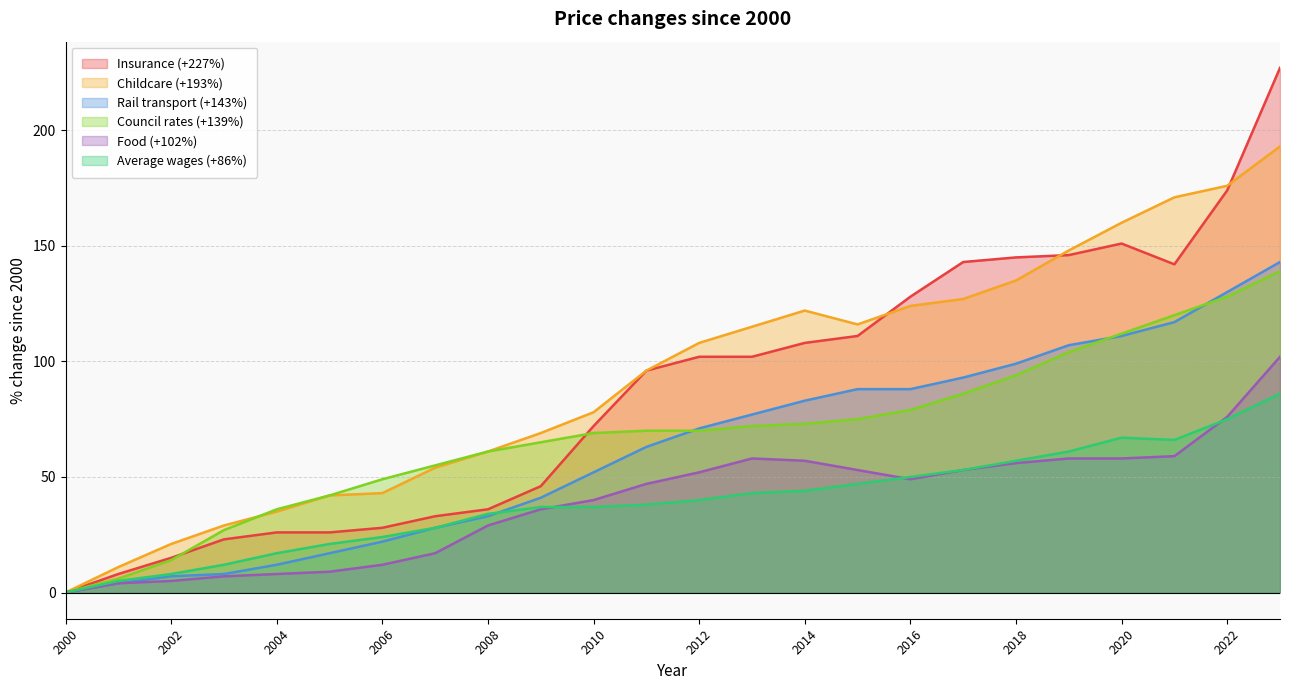

True or false: Rail transport (+143%) has a value of 210 at 2021.

False